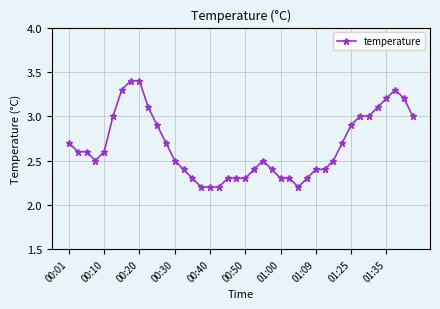

What is the sum of all values?

106.6